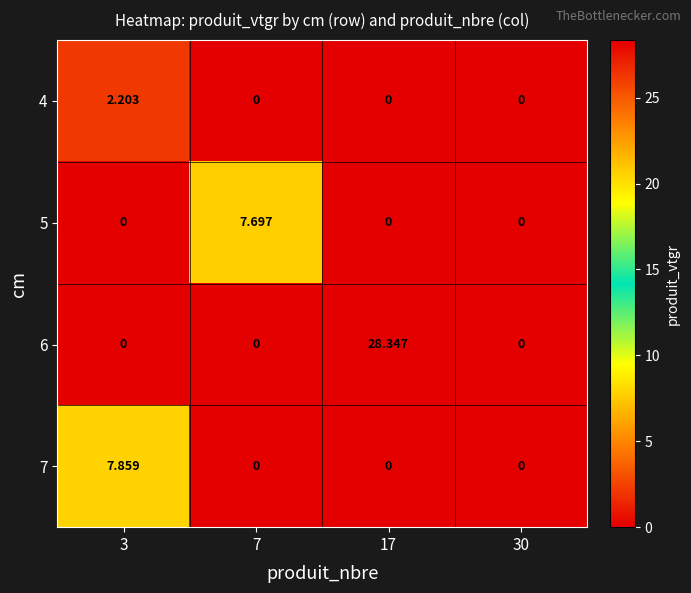

Count the number of categories in the chart.

4